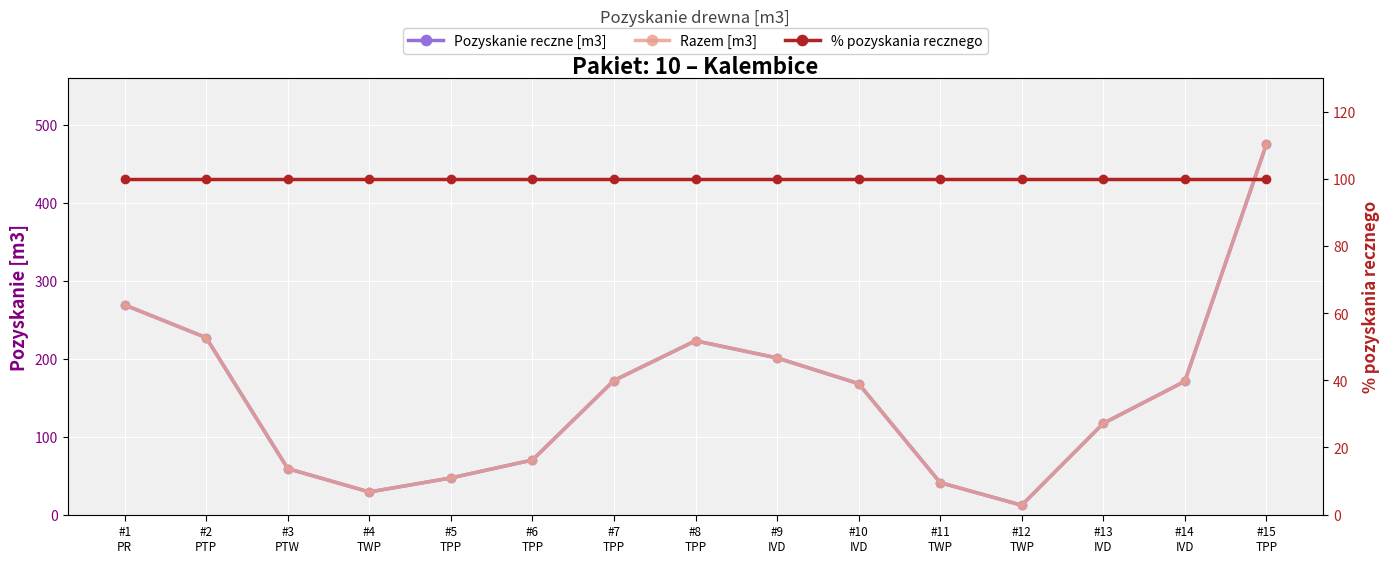

Which series has the widest spread of values?

Pozyskanie reczne [m3]